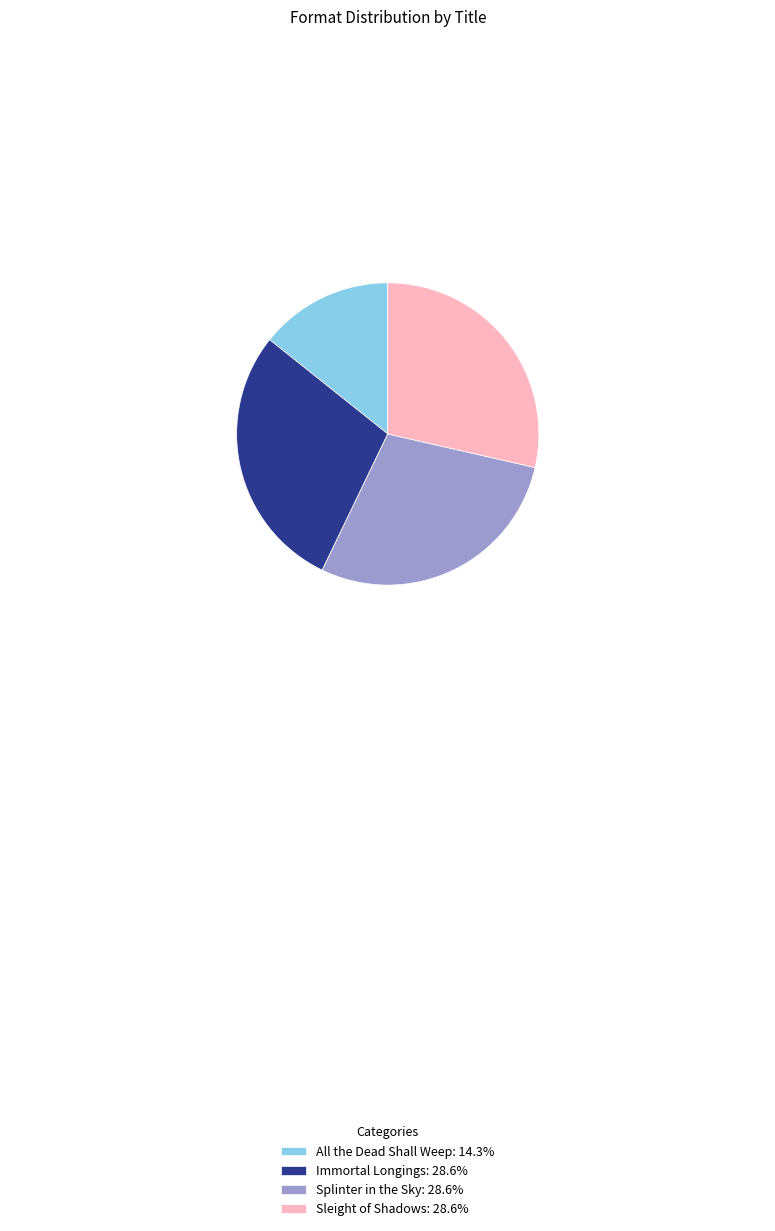

Approximately how many times larger is the value at Sleight of Shadows: 28.6% compared to All the Dead Shall Weep: 14.3%?

2.0